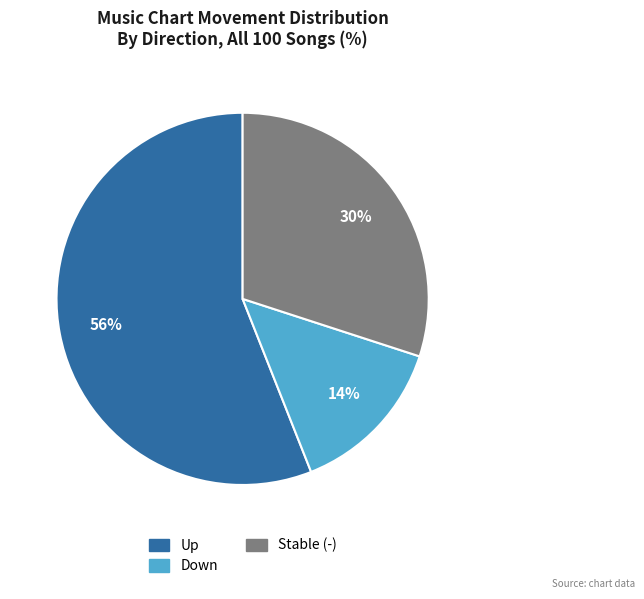

Count the number of slices in the pie.

3